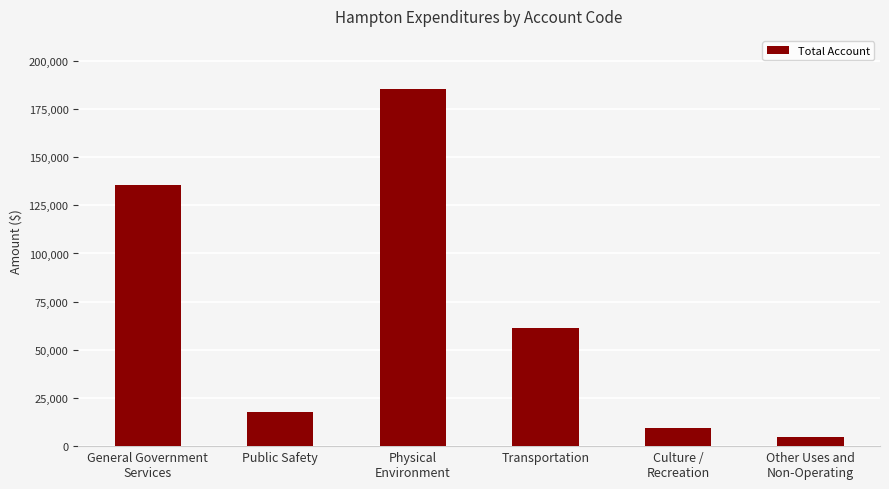

Are the bars grouped side by side (vs. stacked)?

No